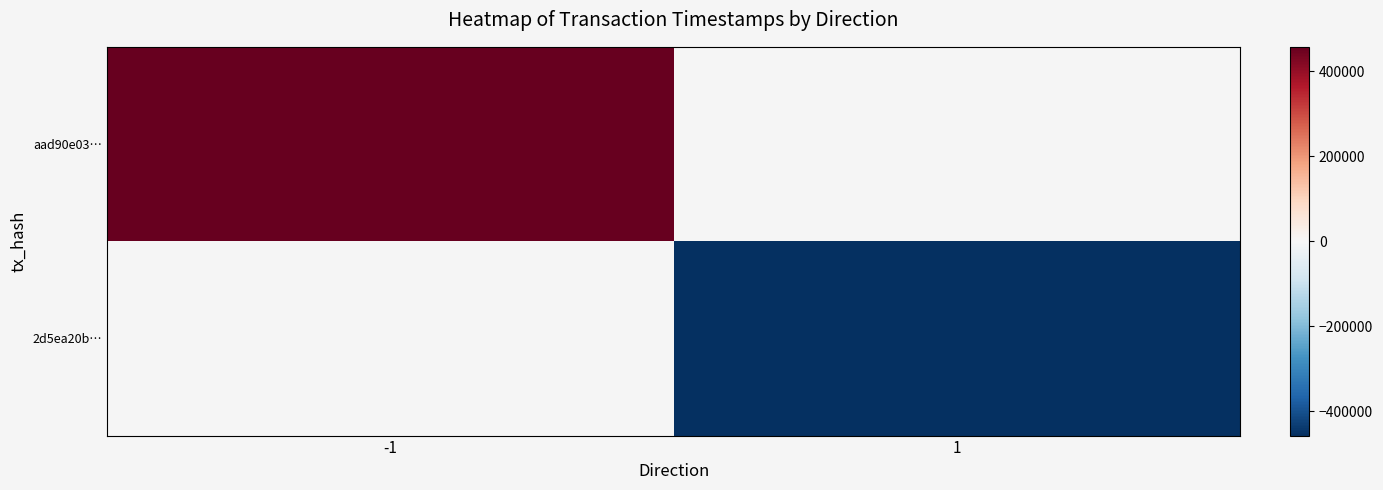

At how many categories does at least one series exceed 337065?

1